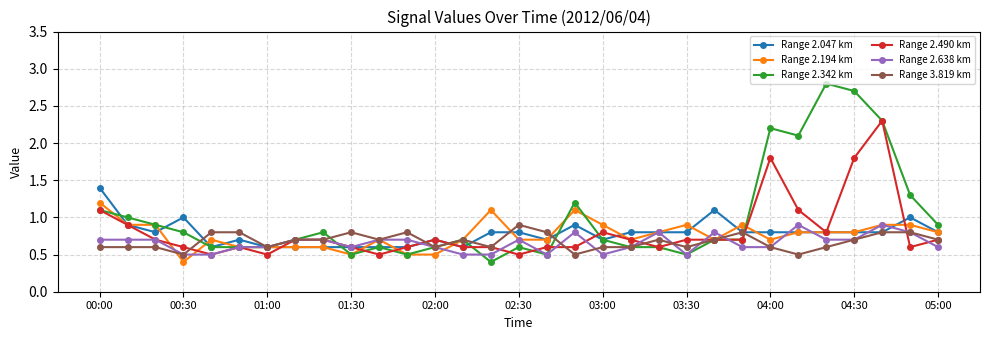

What are all the series names shown in the legend?

Range 2.047 km, Range 2.194 km, Range 2.342 km, Range 2.490 km, Range 2.638 km, Range 3.819 km